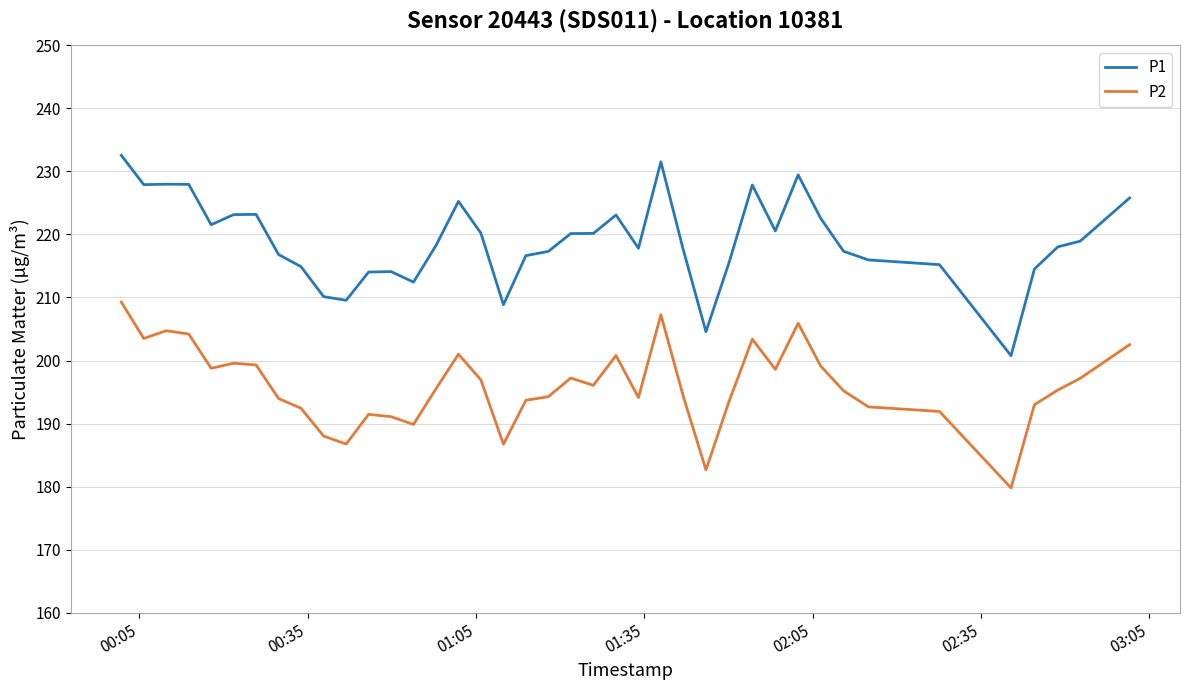

What is the lowest value of the P1 series?

200.8